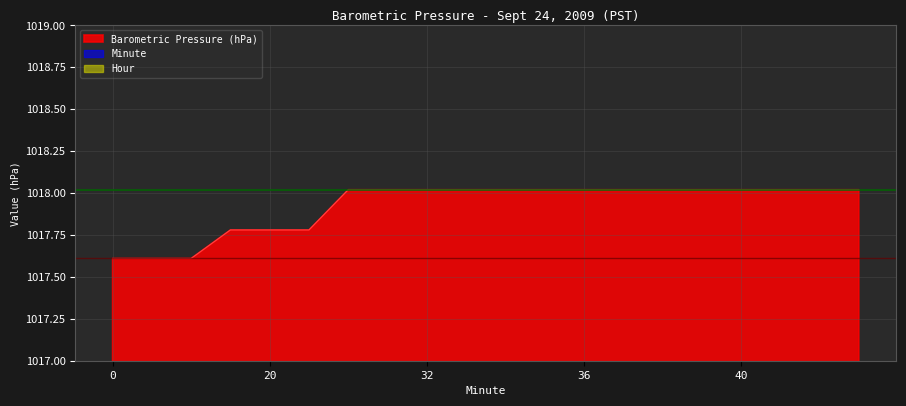

List the series in order of their overall mean, highest first.

Barometric Pressure (hPa), Minute